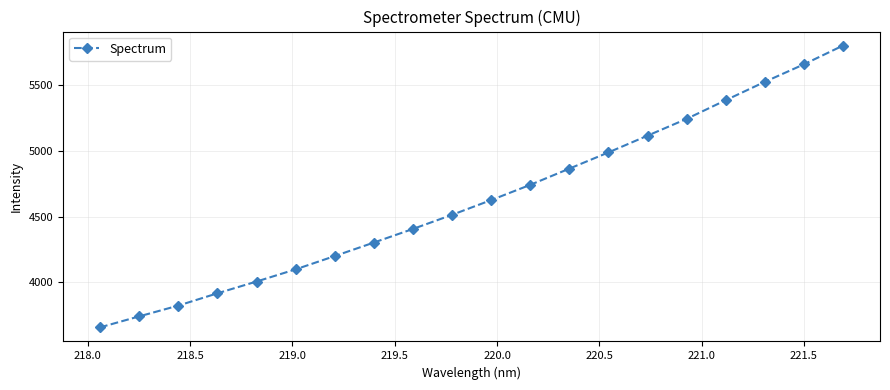

What is the smallest value displayed?

3658.6